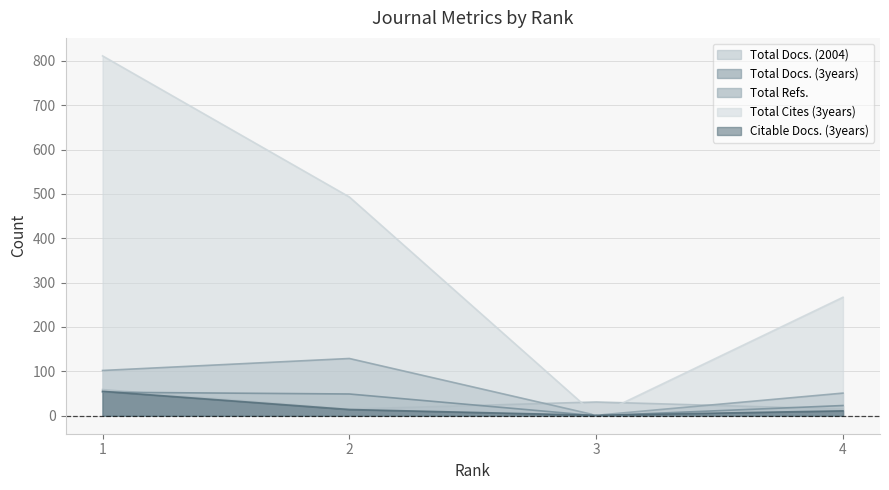

Is it true that Total Cites (3years) equals -322 at 3?

False